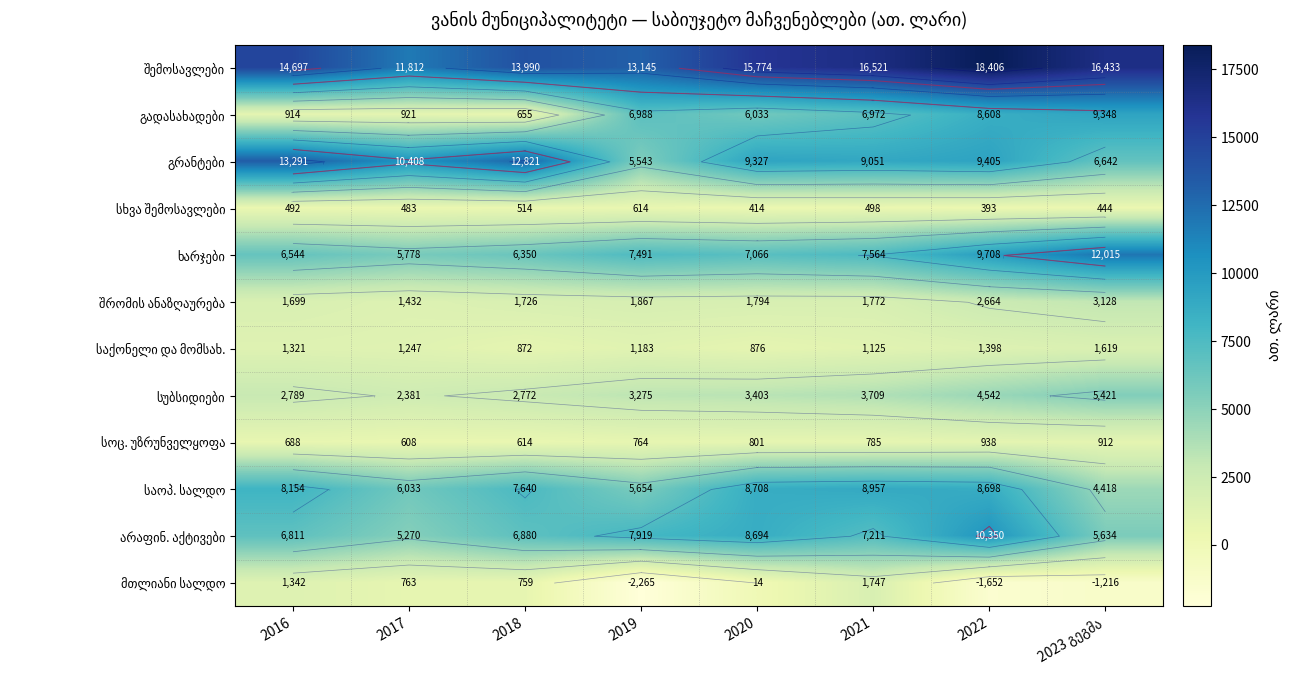

True or false: სუბსიდიები has a value of 4215.8 at 2018.

False